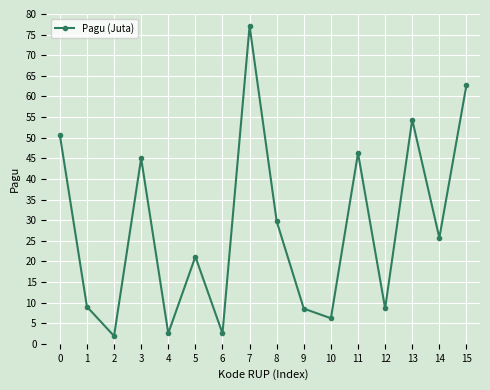

How many interior local peaks (higher than both neighbors) does the data have?

5